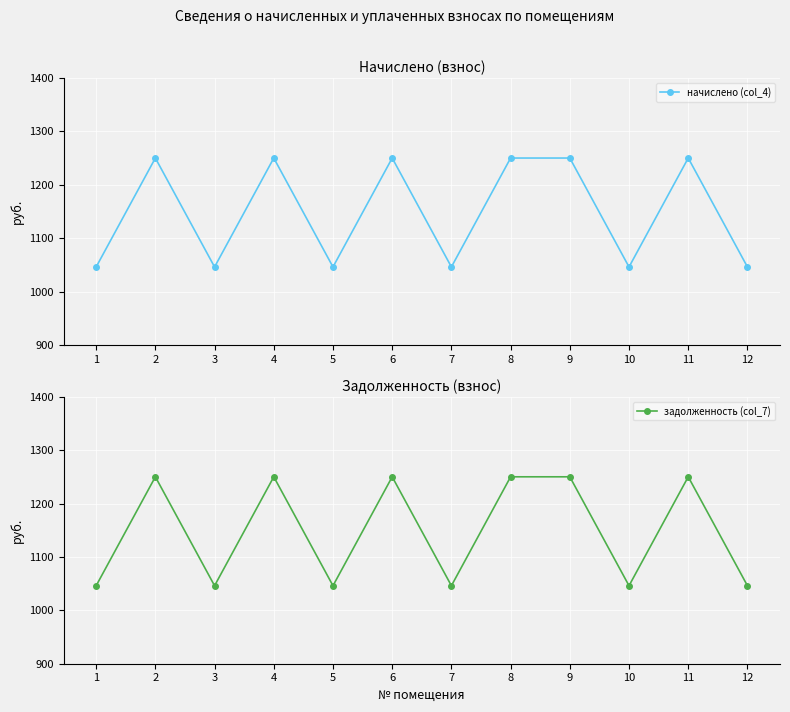

The задолженность (col_7) series shows 507.9 at 12. True or false?

False